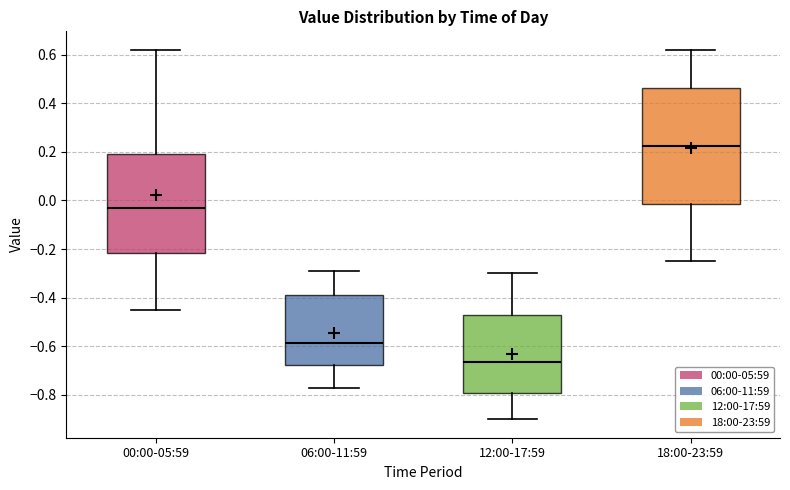

Reading left to right, transcribe this box plot: for each box, give where its median line is, the range the box spans, and where its two whiskers end, as read against the y-axis. The values are not printed on the chart, so give them approximately, as read against the axis.

00:00-05:59: median -0.02, box -0.22 to 0.20, whiskers -0.44 to 0.62
06:00-11:59: median -0.58, box -0.68 to -0.38, whiskers -0.76 to -0.28
12:00-17:59: median -0.66, box -0.80 to -0.48, whiskers -0.90 to -0.30
18:00-23:59: median 0.22, box -0.02 to 0.46, whiskers -0.24 to 0.62